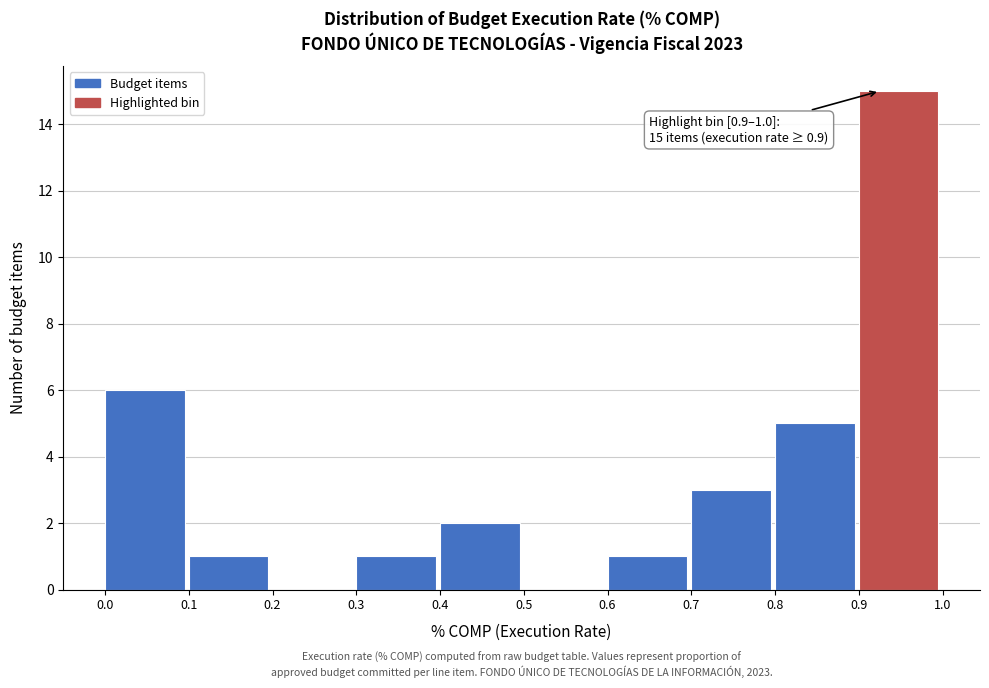

Over which range of the x-axis is the bar tallest?

0.9 to 1.0